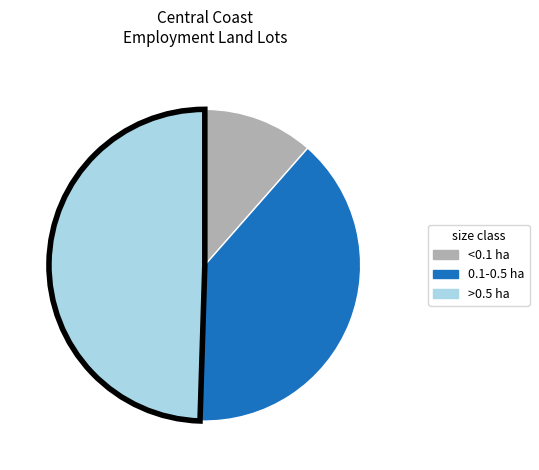

Does any single category account for the majority?

No